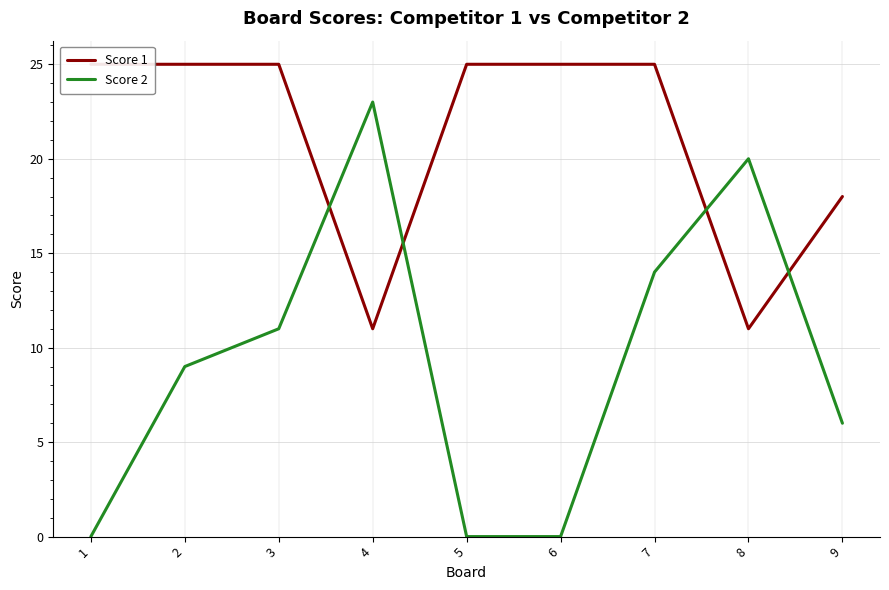

What is the difference between the Score 1 values at 3 and 4?

14